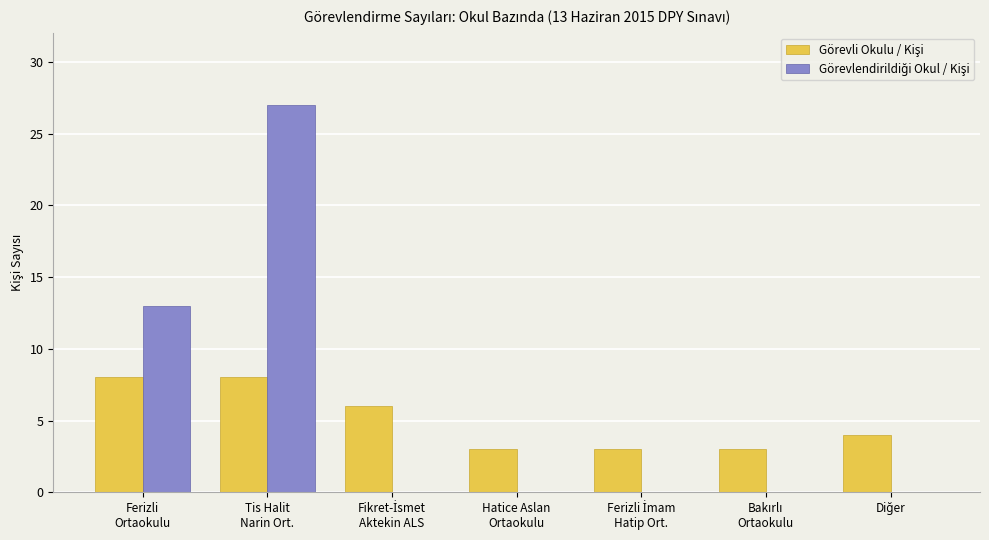

Count the number of categories in the chart.

7